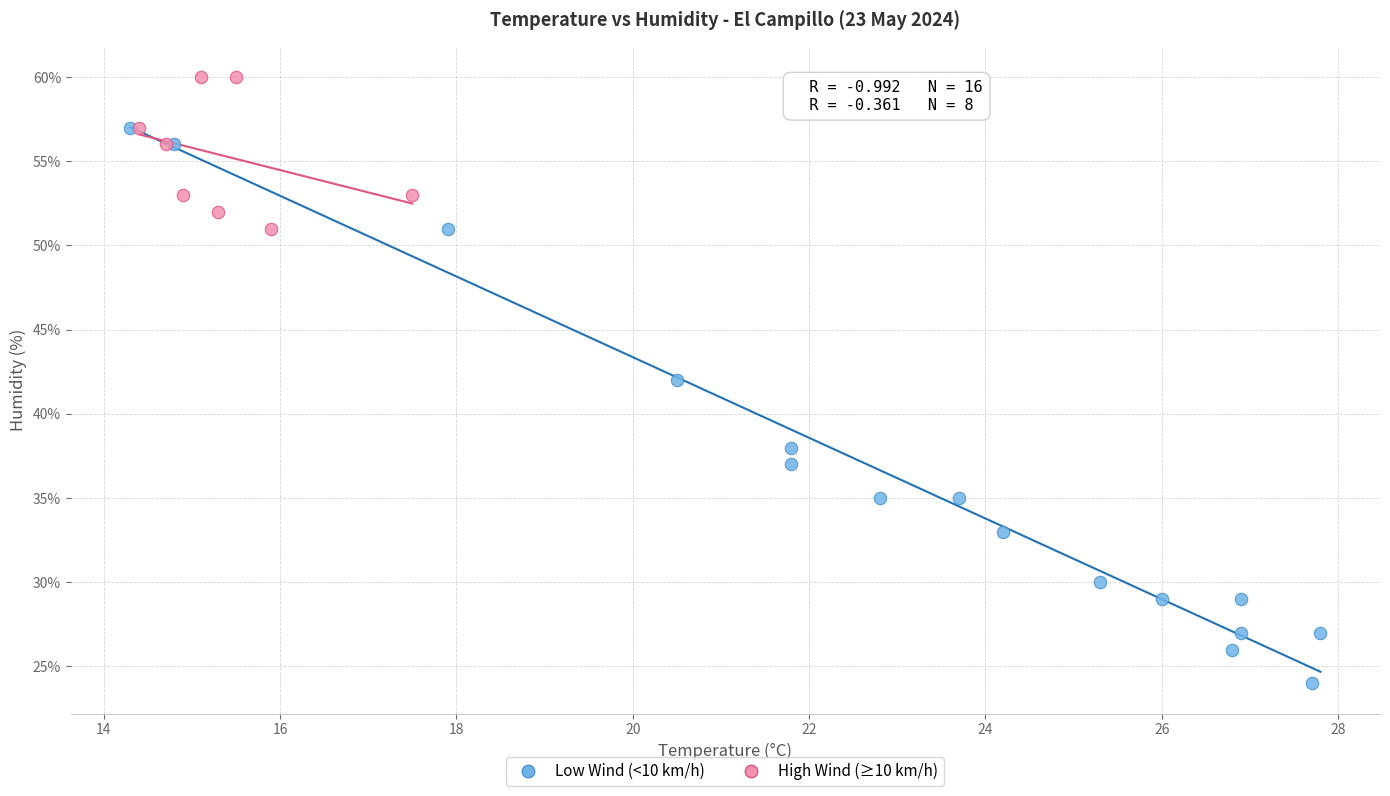

Which series has the widest spread of Y values?

Low Wind (<10 km/h)